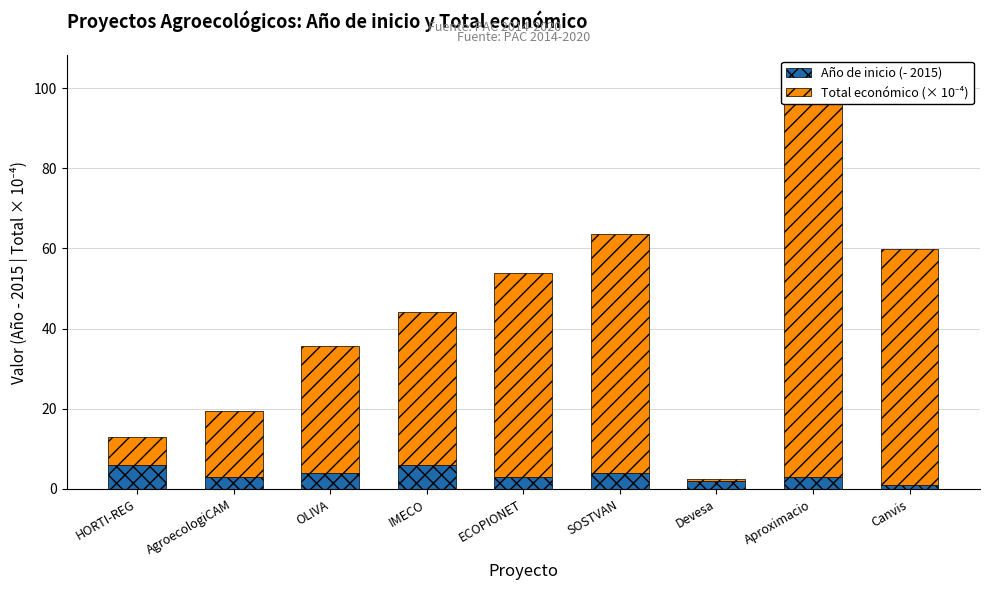

How many bars are there in each group?

2